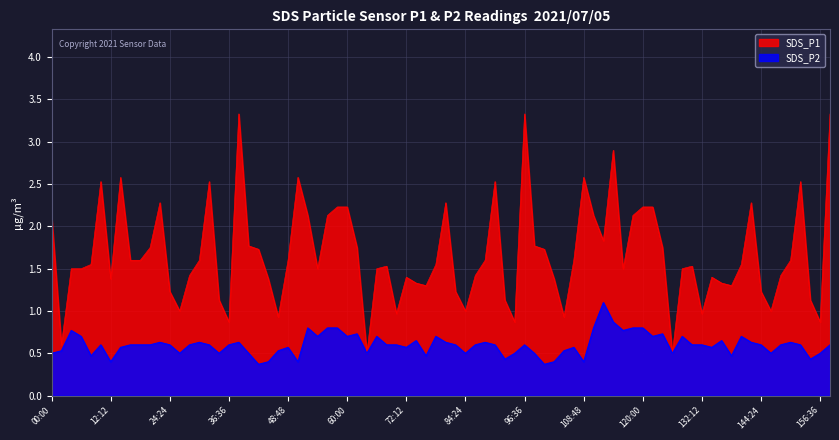

Is the value of SDS_P2 at 01:57 greater than the value of SDS_P1 at 04:07?

No